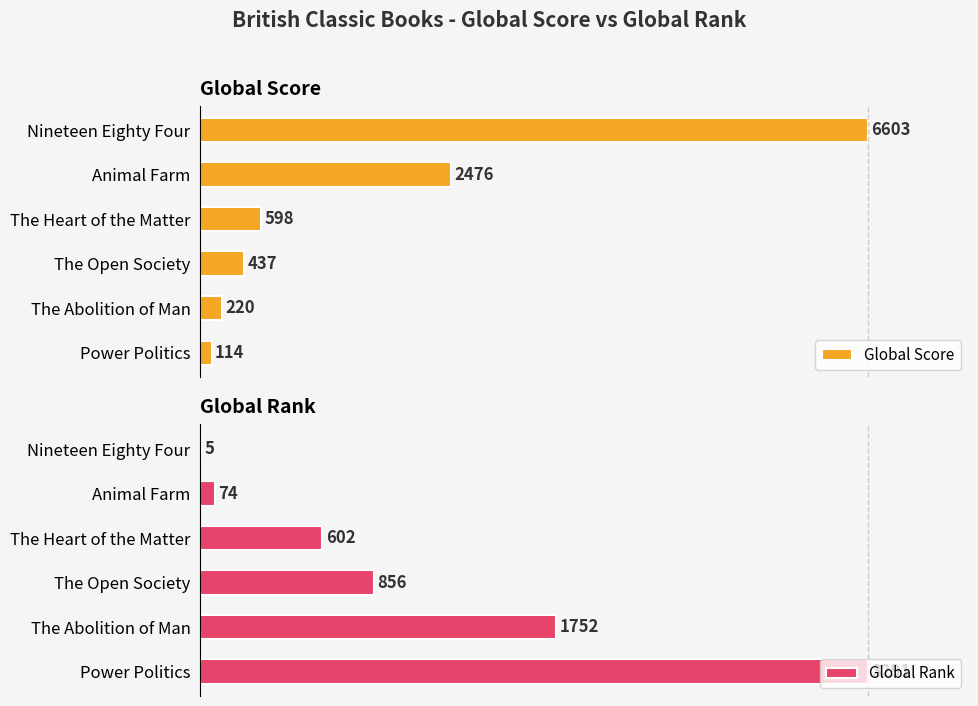

How many bars are there in total?

12